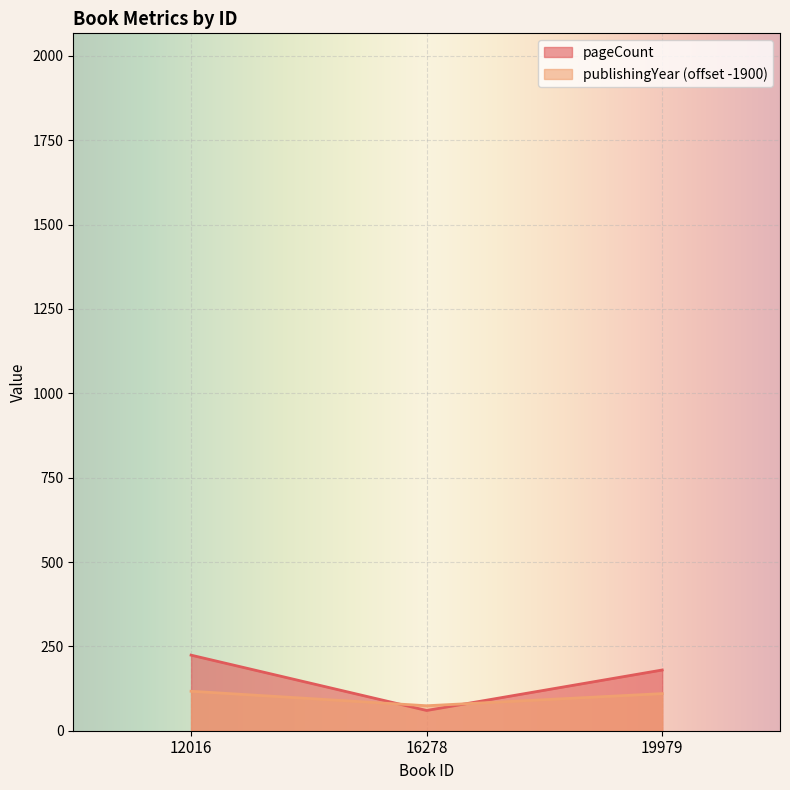

Does the chart display data point markers on the line(s)?

No